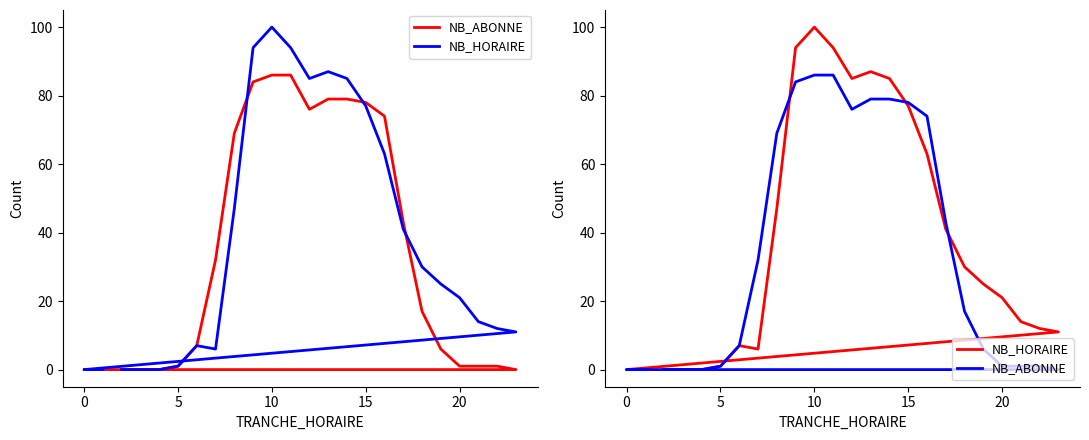

True or false: NB_ABONNE has a value of 0 at 5.

False